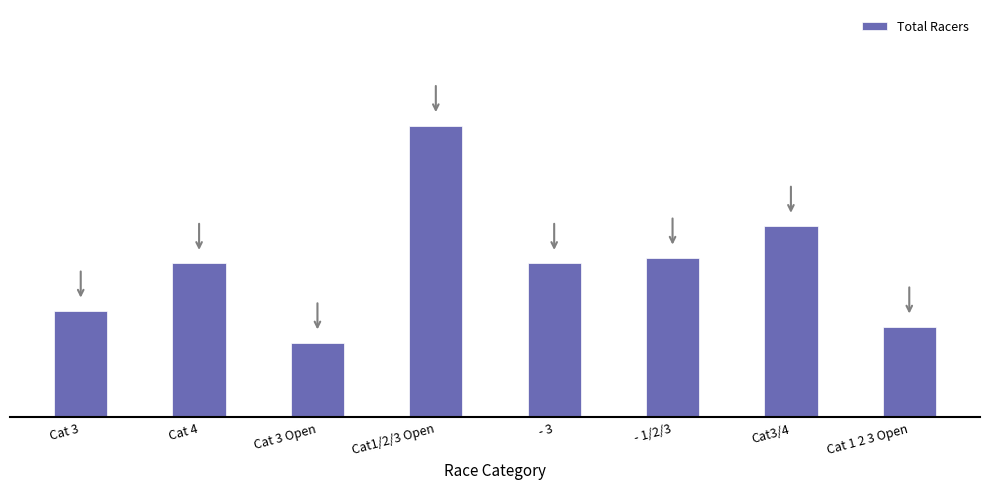

The chart shows a value of 30 at - 1/2/3. True or false?

True